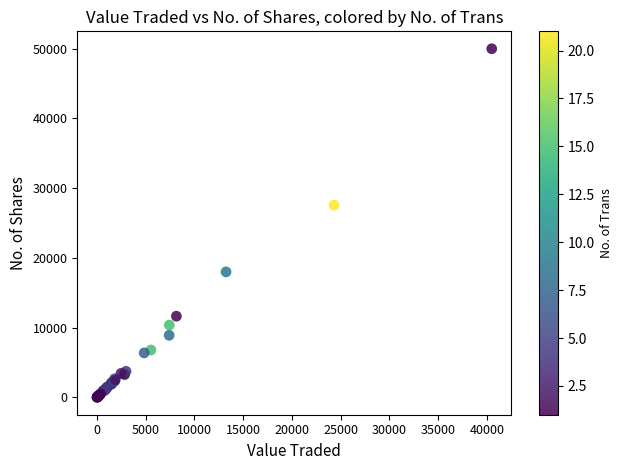

What Y value in the scatter plot is closest to 25003?

27571